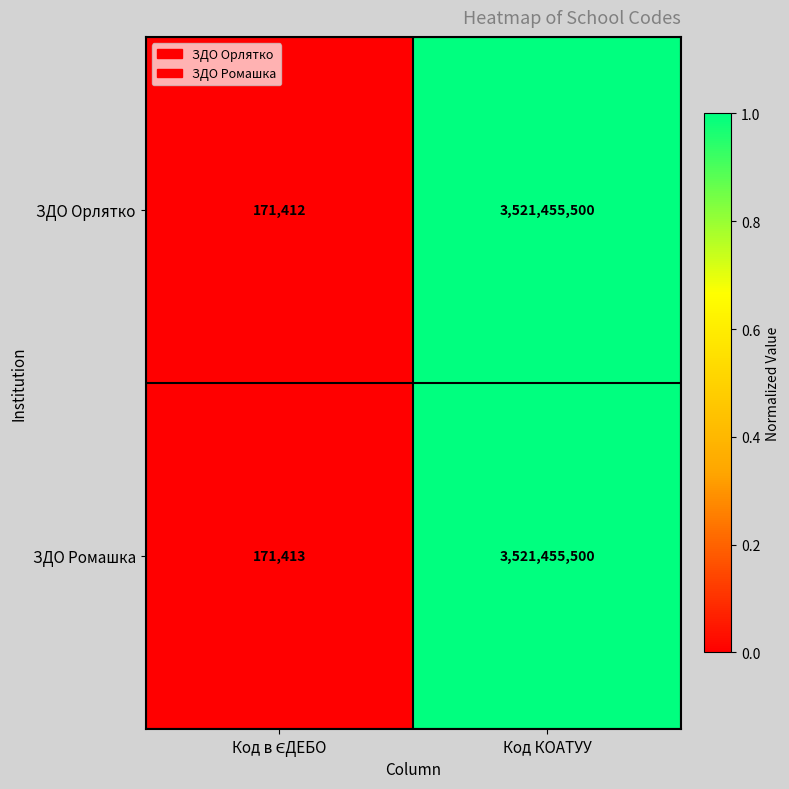

Reading left to right, extract all data points from this chart.

ЗДО Орлятко: 171412	3521455500
ЗДО Ромашка: 171413	3521455500